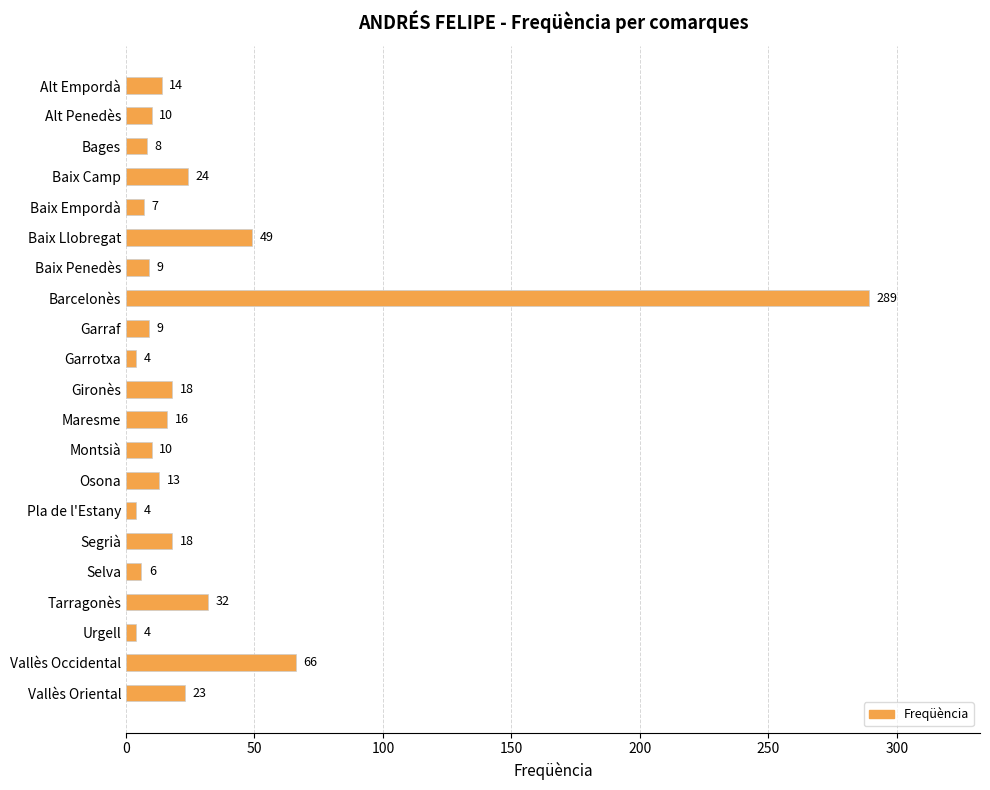

What position from the top is Montsià?

13